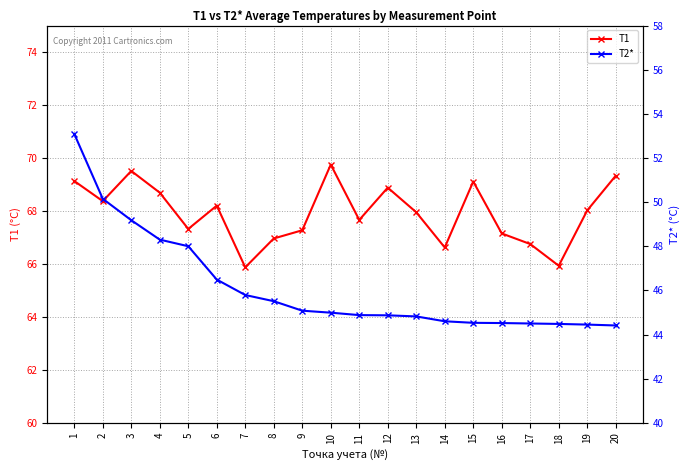

True or false: T2* has more than 2 points higher than both neighbors.

False